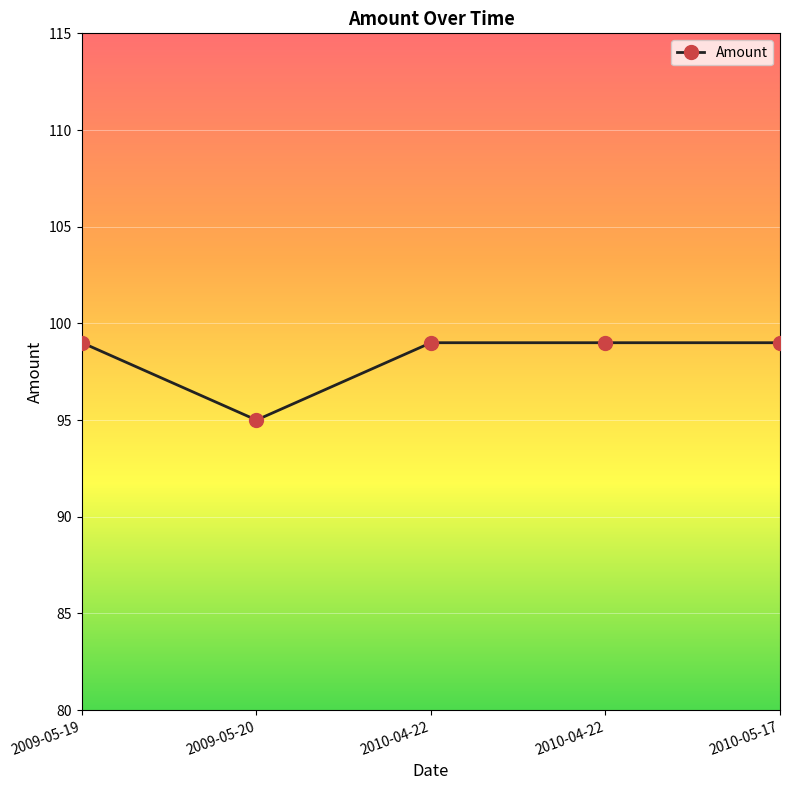

Reading left to right, transcribe all the data shown in this chart.

2009-05-19=99	2009-05-20=95	2010-04-22=99	2010-04-22=99	2010-05-17=99